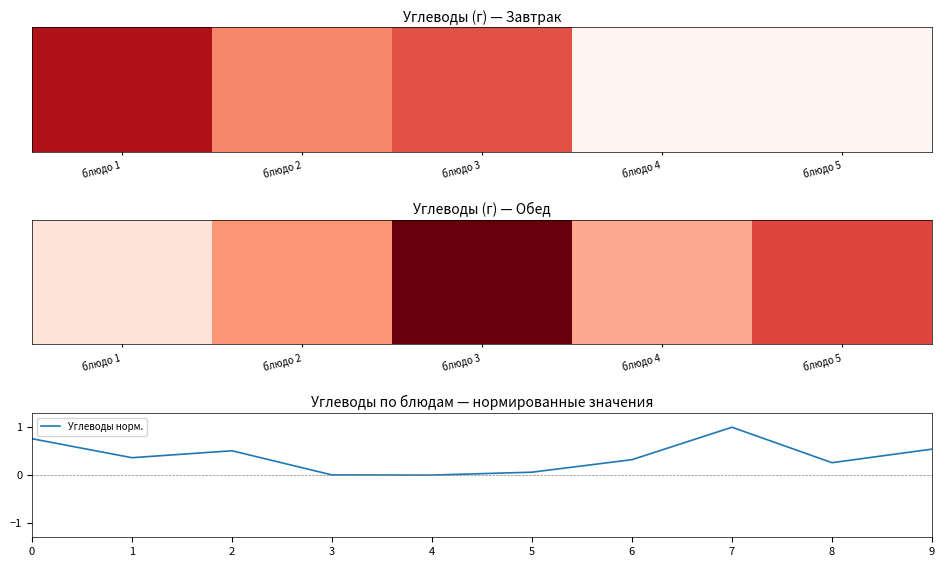

Count the number of data series in this chart.

1